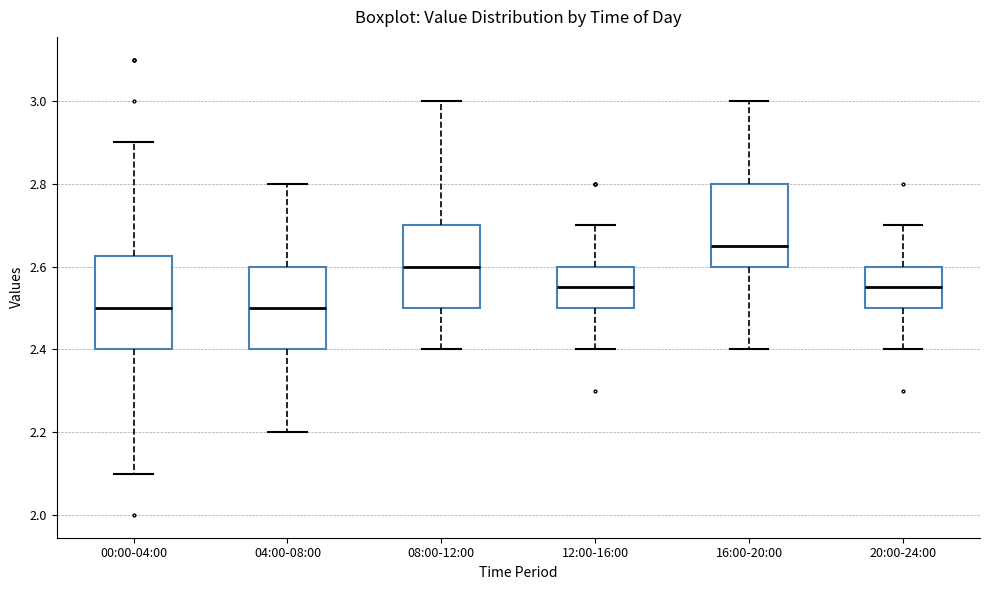

Which box is the tallest, from its lower edge to its upper edge?

00:00-04:00